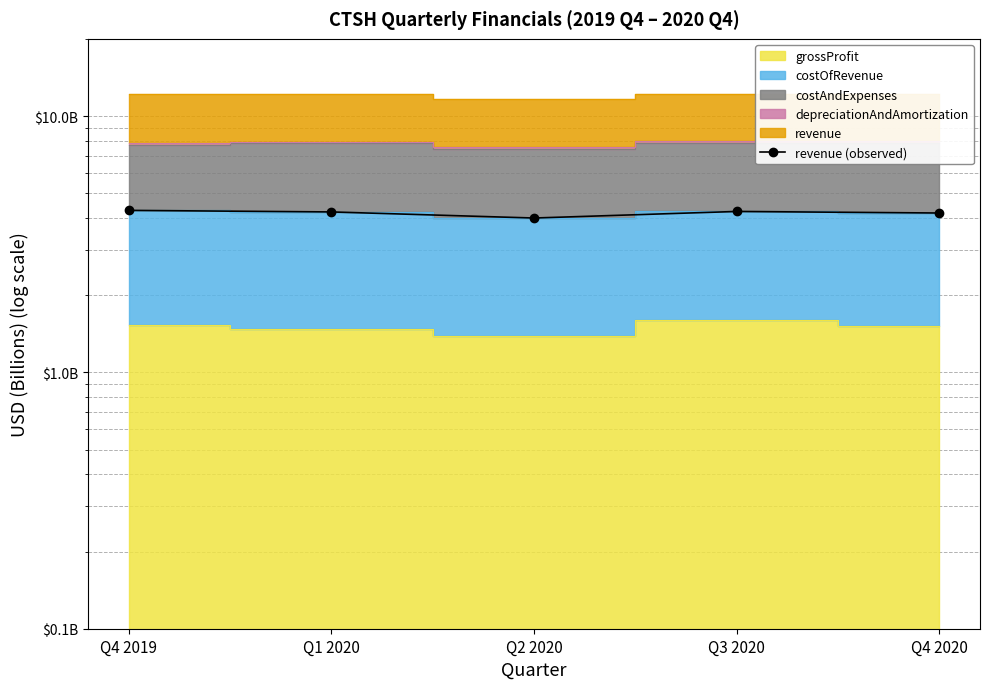

What is the change in value from Q1 2020 to Q2 2020?

-225000000